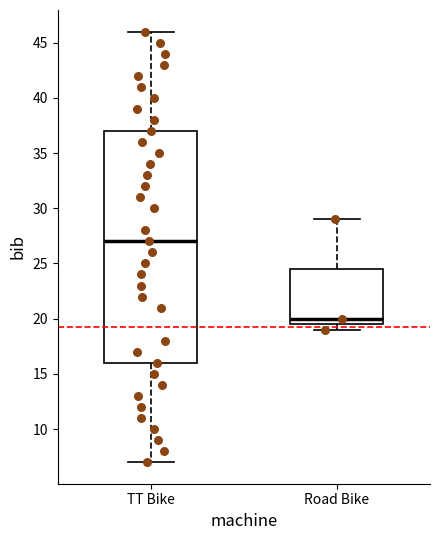

Reading left to right, read every box against the y-axis: the position of its median line, the range the box covers, and the ends of its whiskers. The values are not printed on the chart, so give them approximately, as read against the axis.

TT Bike: median 27.0, box 16.0 to 37.0, whiskers 7.0 to 46.0
Road Bike: median 20.0, box 19.5 to 24.5, whiskers 19.0 to 29.0